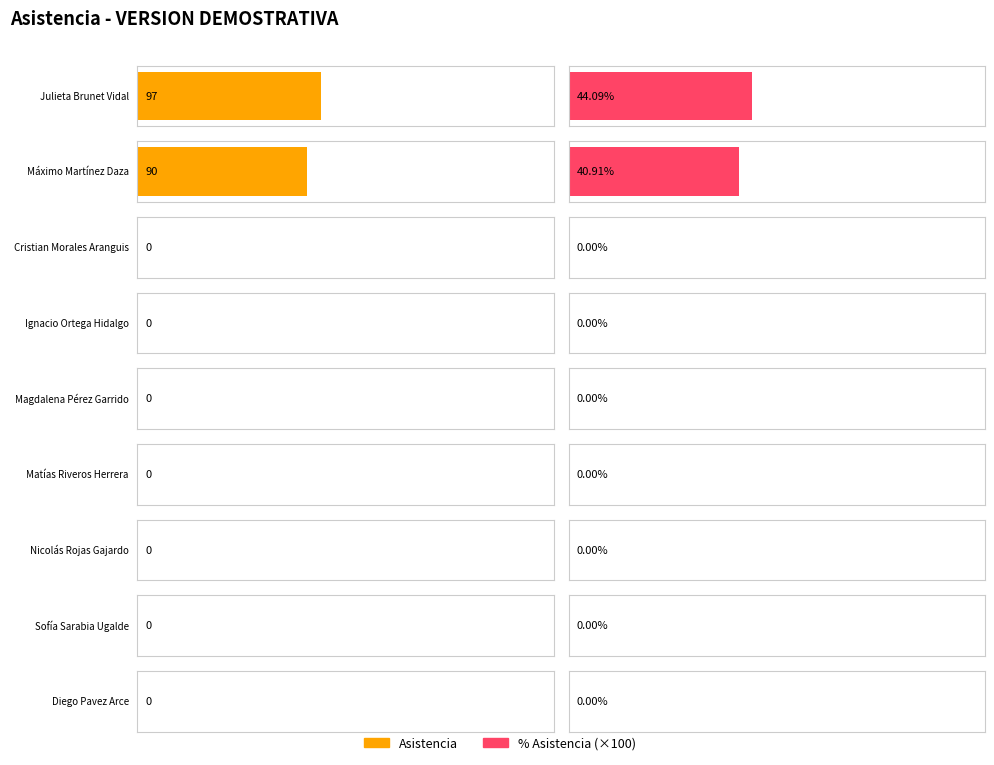

At which label is % Asistencia closest to 0?

Cristian Morales Aranguis